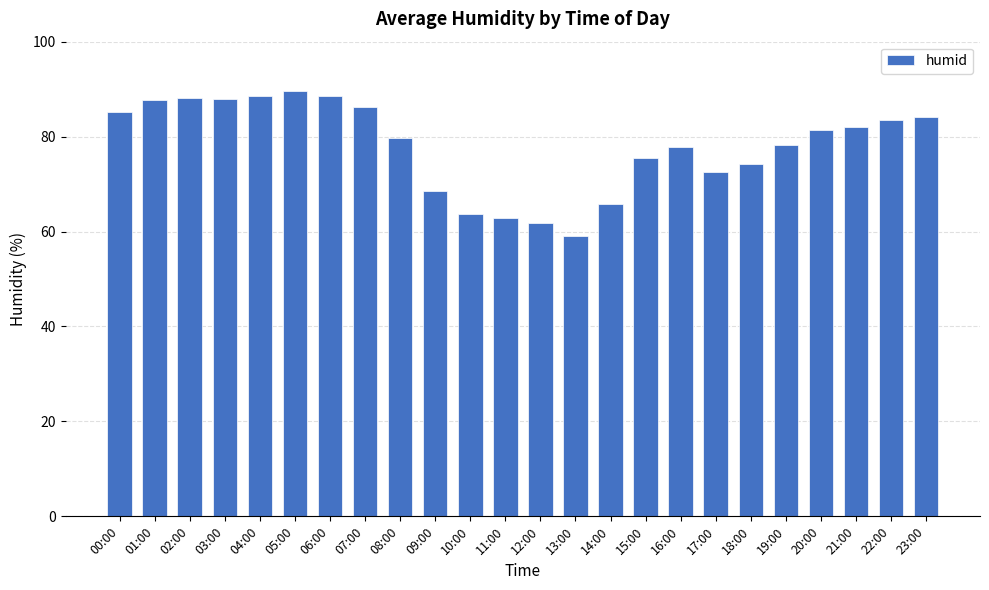

How many bars are there in total?

24